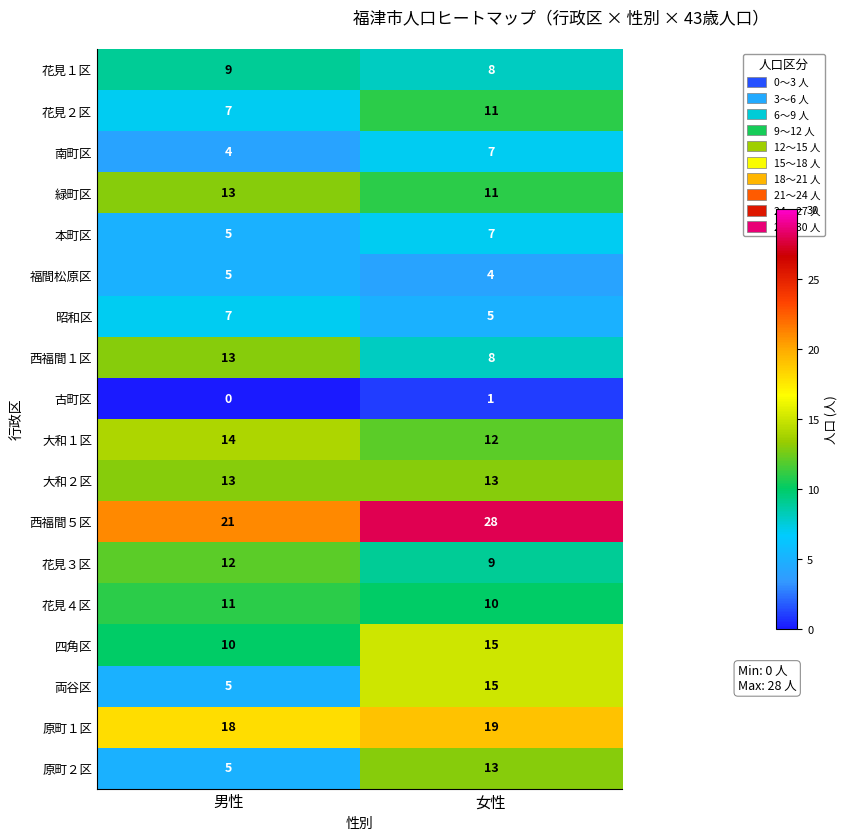

Which series has the widest spread of values?

両谷区